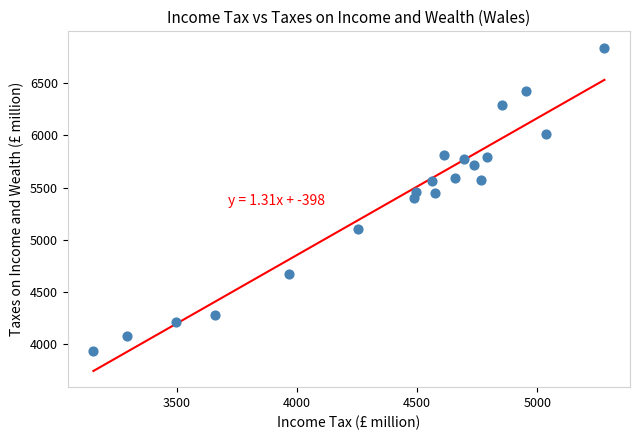

What is the range of Y values (max minus min)?

2913